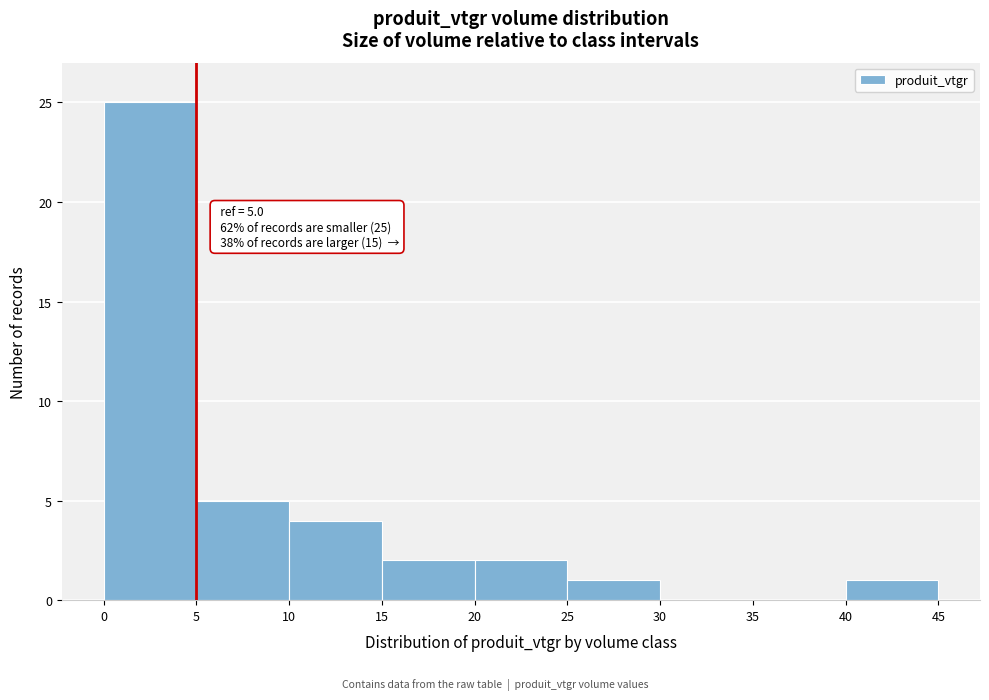

Which range on the x-axis has the tallest bar?

0 to 5